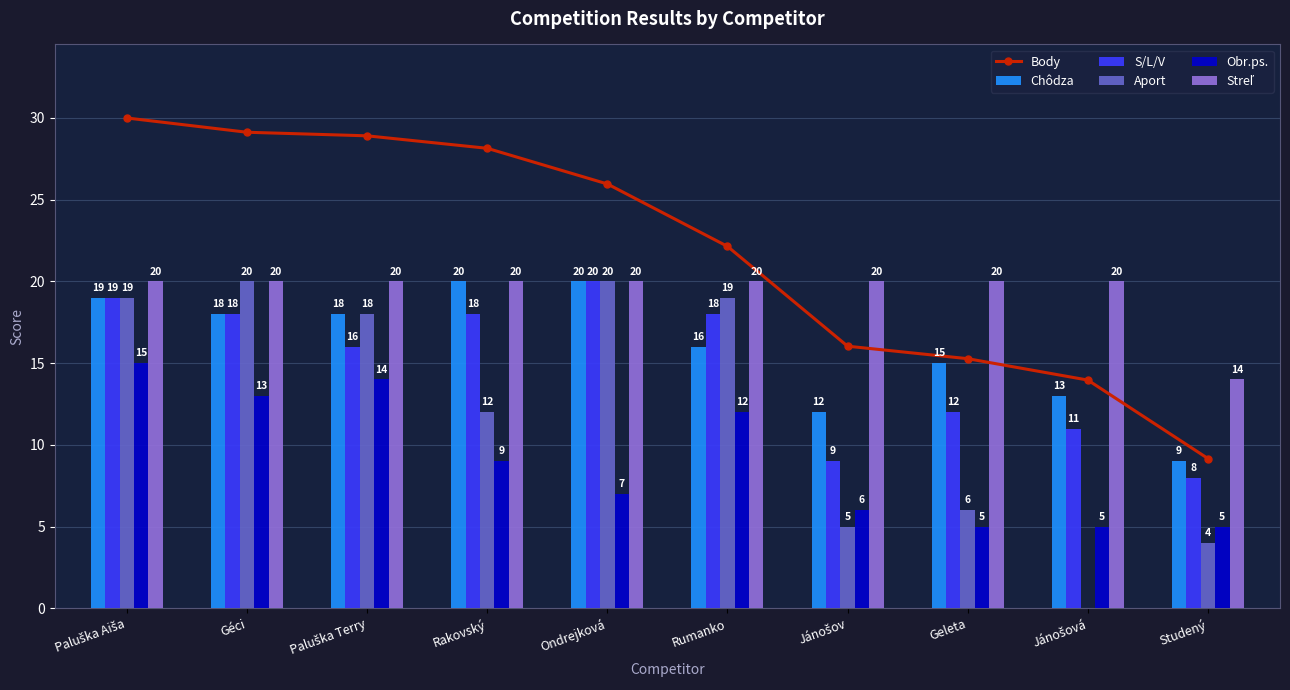

What is the label of the 10th bar from the right?

Paluška Aiša